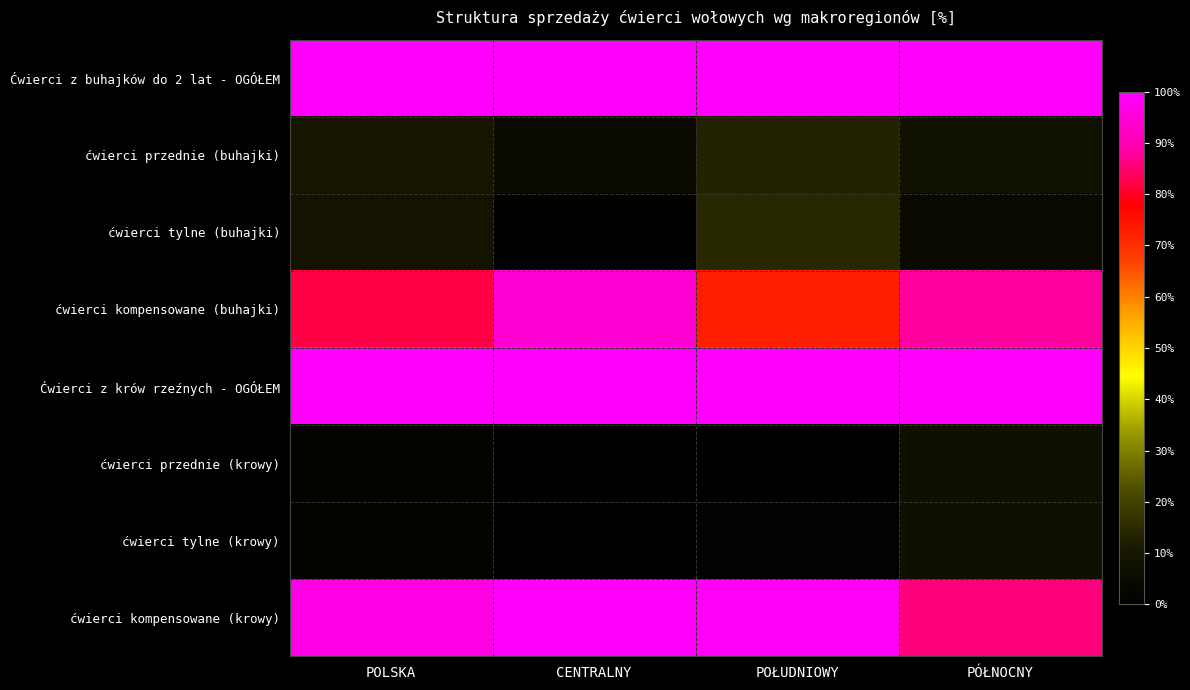

Reading left to right, transcribe all the data shown in this chart.

Ćwierci z buhajków do 2 lat - OGÓŁEM: POLSKA=100.0	CENTRALNY=100.0	POŁUDNIOWY=100.0	PÓŁNOCNY=100.0
ćwierci przednie (buhajki): POLSKA=9.5	CENTRALNY=5.0	POŁUDNIOWY=13.1	PÓŁNOCNY=7.7
ćwierci tylne (buhajki): POLSKA=8.3	CENTRALNY=1.2	POŁUDNIOWY=14.1	PÓŁNOCNY=4.1
ćwierci kompensowane (buhajki): POLSKA=82.2	CENTRALNY=93.8	POŁUDNIOWY=72.8	PÓŁNOCNY=88.2
Ćwierci z krów rzeźnych - OGÓŁEM: POLSKA=100.0	CENTRALNY=100.0	POŁUDNIOWY=100.0	PÓŁNOCNY=100.0
ćwierci przednie (krowy): POLSKA=1.7	CENTRALNY=0.6	POŁUDNIOWY=0.0	PÓŁNOCNY=7.1
ćwierci tylne (krowy): POLSKA=1.9	CENTRALNY=0.0	POŁUDNIOWY=1.4	PÓŁNOCNY=7.2
ćwierci kompensowane (krowy): POLSKA=96.4	CENTRALNY=99.4	POŁUDNIOWY=98.6	PÓŁNOCNY=85.8